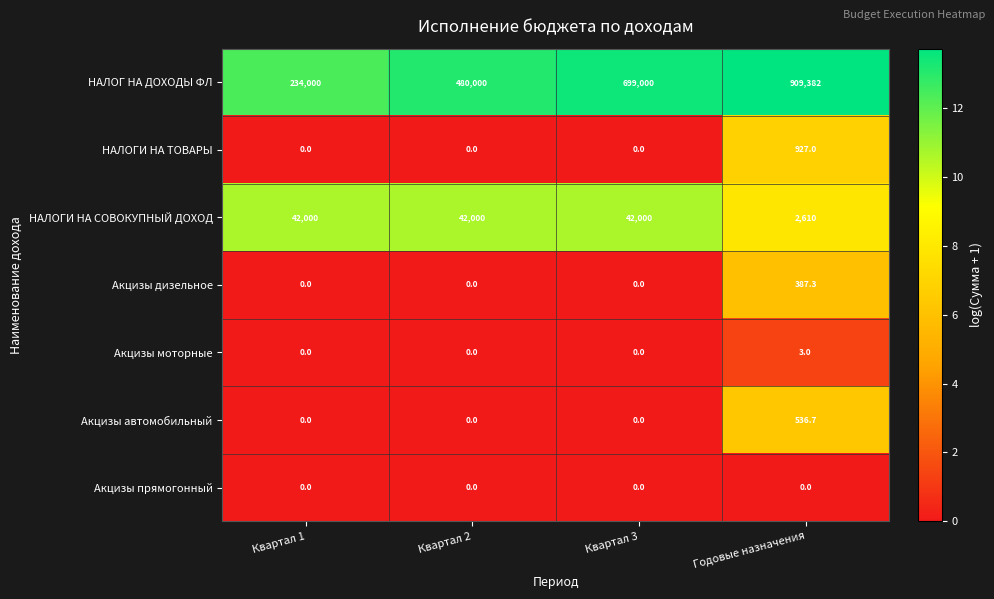

Rank the series at Годовые назначения from lowest to highest value.

Акцизы прямогонный, Акцизы моторные, Акцизы дизельное, Акцизы автомобильный, НАЛОГИ НА ТОВАРЫ, НАЛОГИ НА СОВОКУПНЫЙ ДОХОД, НАЛОГ НА ДОХОДЫ ФЛ